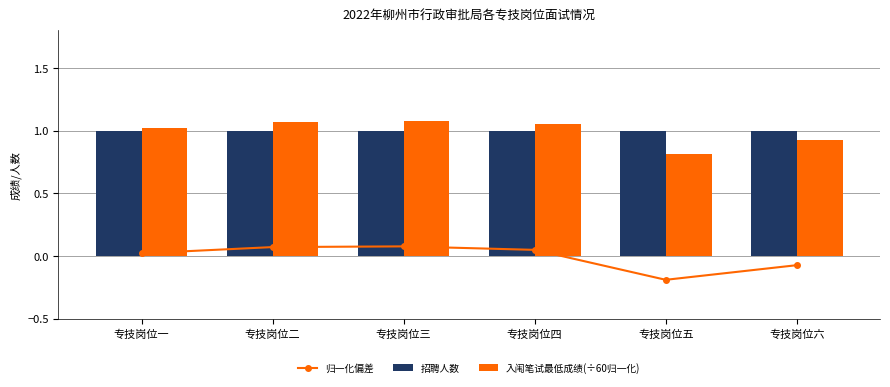

What is the difference between the maximum and minimum values in the 入闱笔试最低成绩(÷60归一化) series?

0.3